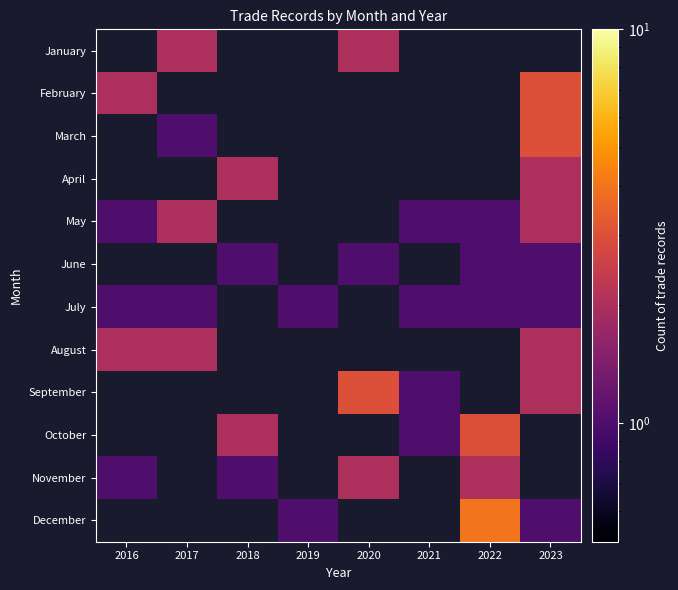

How many positive values does the January series have?

2